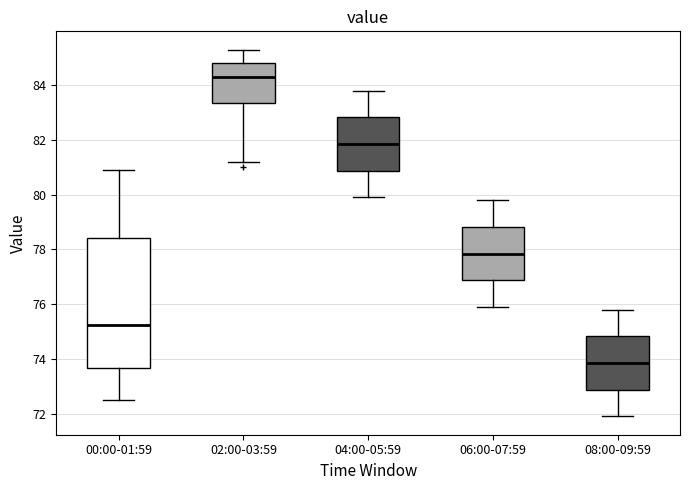

Which box is the tallest, from its lower edge to its upper edge?

00:00-01:59